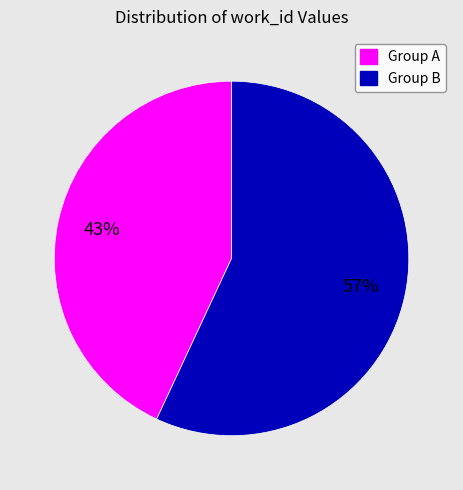

To the nearest percent, what is the difference between the largest and smallest slice percentages?

14%